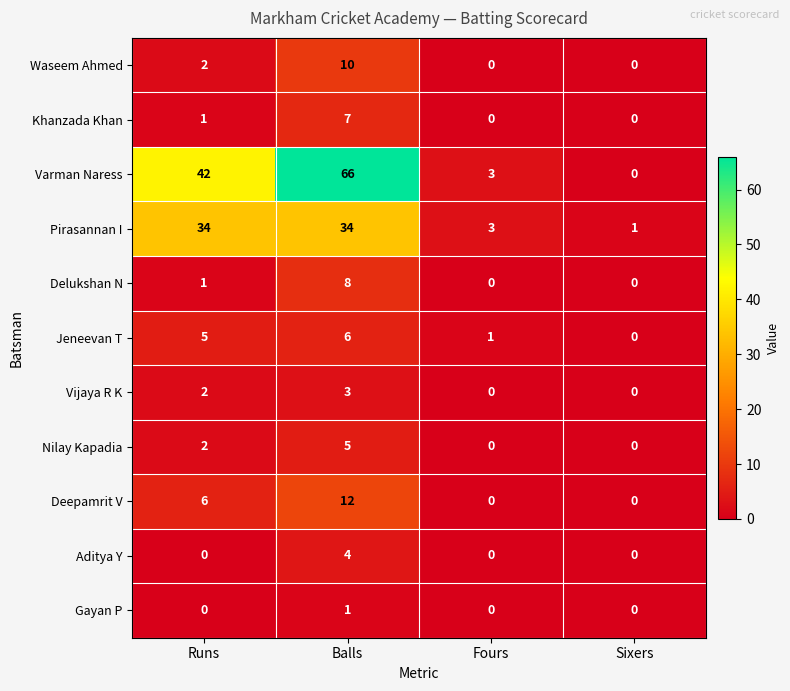

How many values in Vijaya R K are above zero?

2